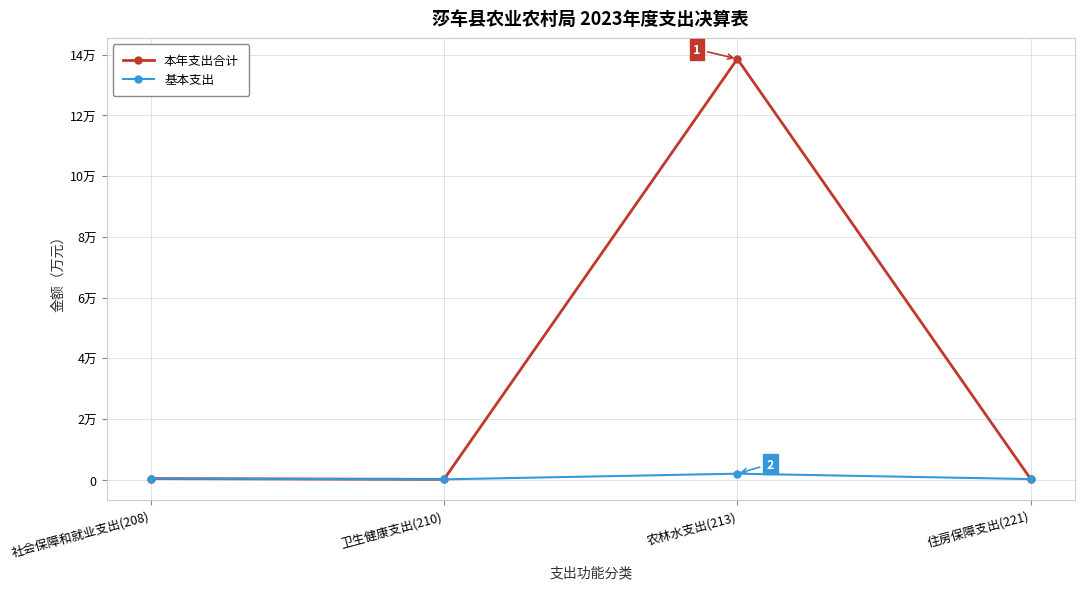

What is the label of the 1st point from the left?

社会保障和就业支出(208)